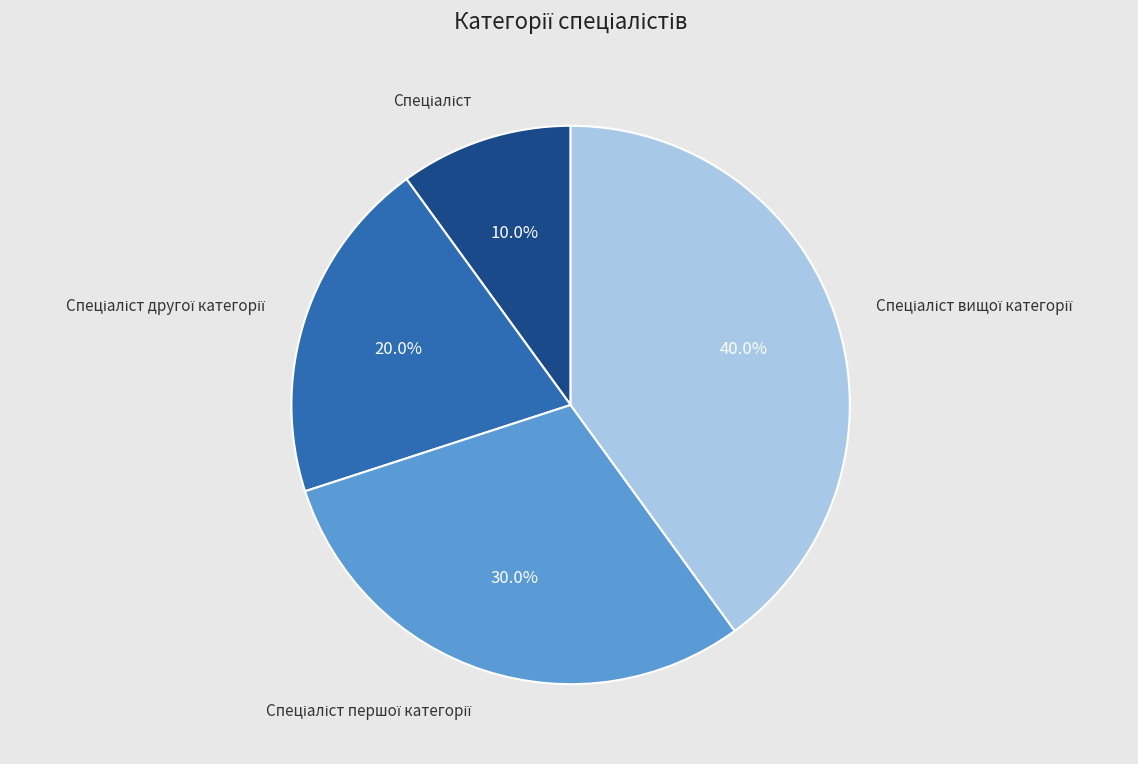

Does any single category account for the majority?

No